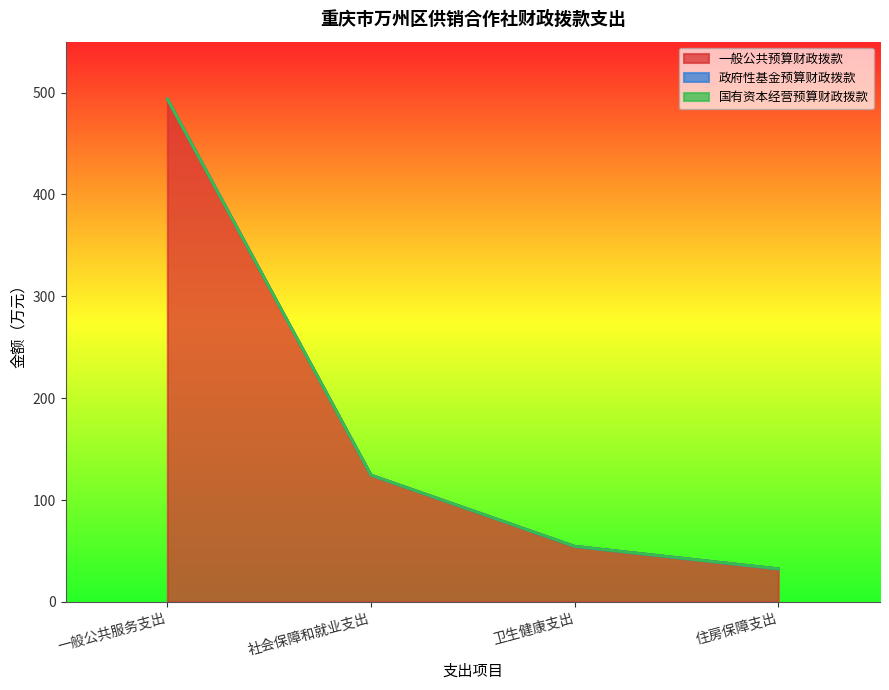

Reading left to right, what are all the values shown in this chart?

一般公共预算财政拨款: 493.7	124.5	54.6	32.5
政府性基金预算财政拨款: 0.0	0.0	0.0	0.0
国有资本经营预算财政拨款: 0.0	0.0	0.0	0.0